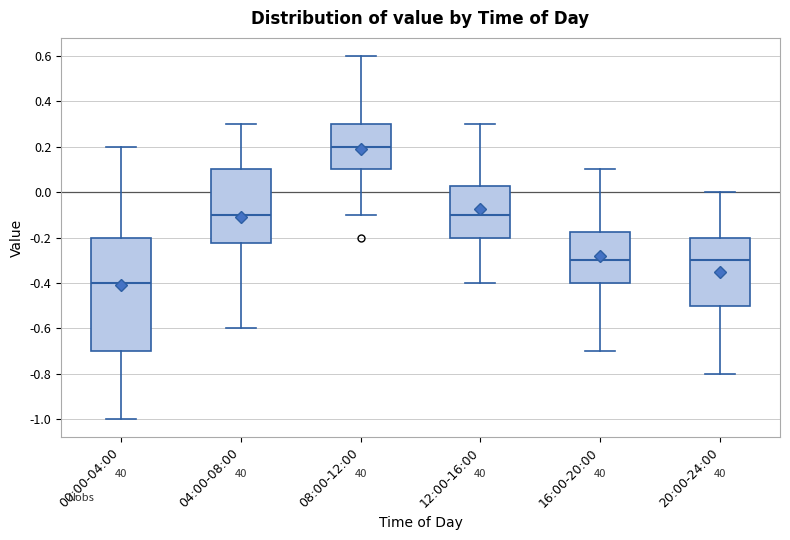

Reading left to right, transcribe this box plot: for each box, give where its median line is, the range the box spans, and where its two whiskers end, as read against the y-axis. The values are not printed on the chart, so give them approximately, as read against the axis.

00:00-04:00: median -0.40, box -0.70 to -0.20, whiskers -1.00 to 0.20
04:00-08:00: median -0.10, box -0.22 to 0.10, whiskers -0.60 to 0.30
08:00-12:00: median 0.20, box 0.10 to 0.30, whiskers -0.10 to 0.60
12:00-16:00: median -0.10, box -0.20 to 0.02, whiskers -0.40 to 0.30
16:00-20:00: median -0.30, box -0.40 to -0.18, whiskers -0.70 to 0.10
20:00-24:00: median -0.30, box -0.50 to -0.20, whiskers -0.80 to 0.00